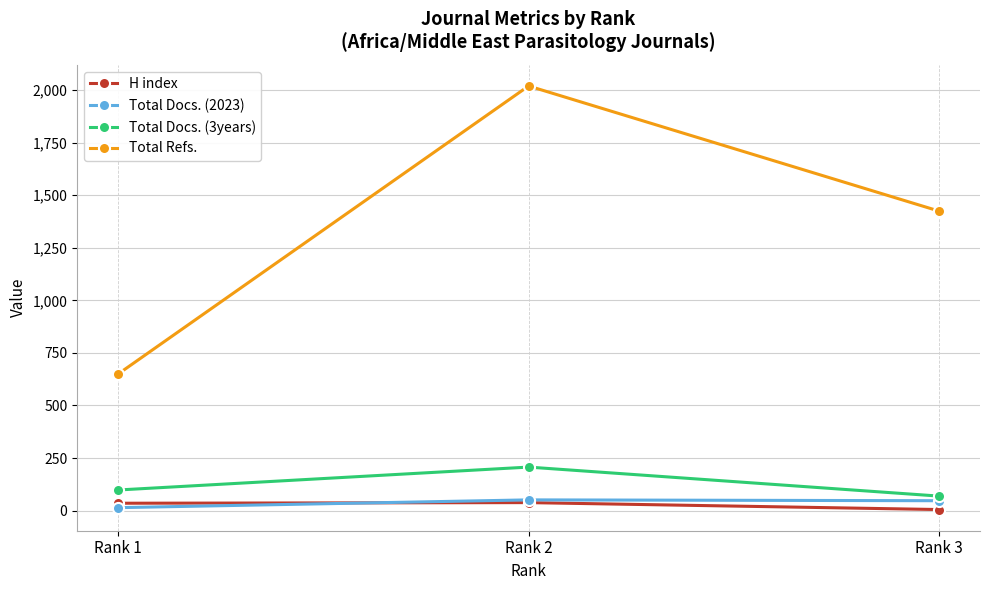

What is the difference between the maximum and minimum values in the H index series?

33